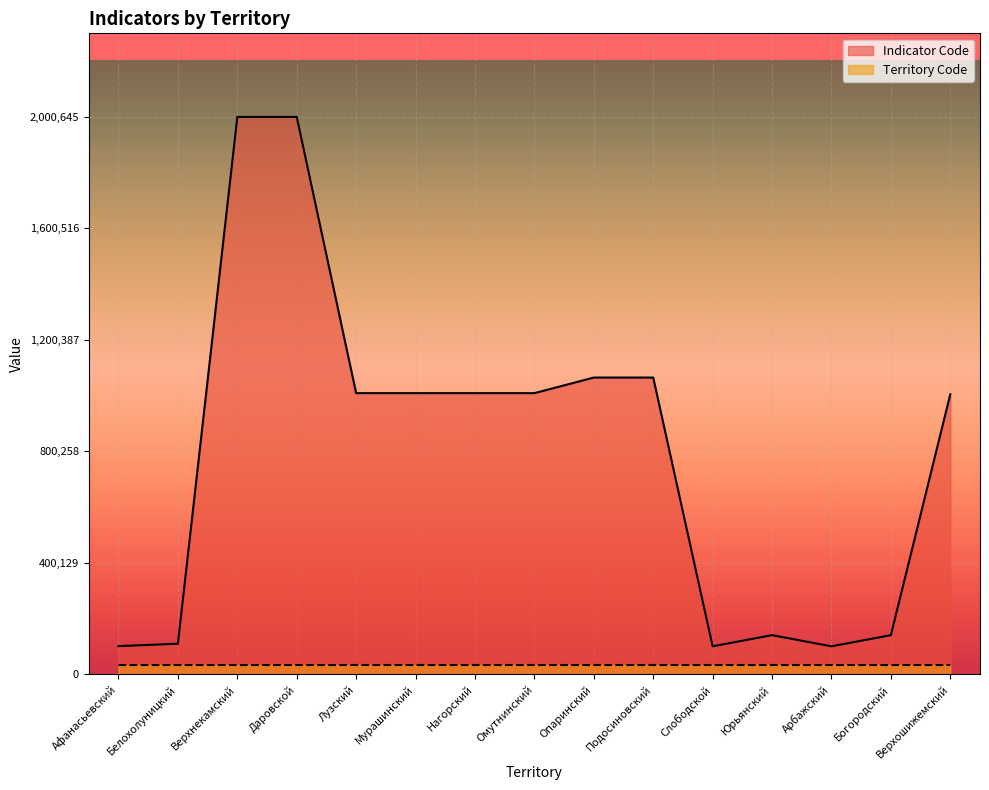

Where is the first local minimum for Indicator Code?

Мурашинский